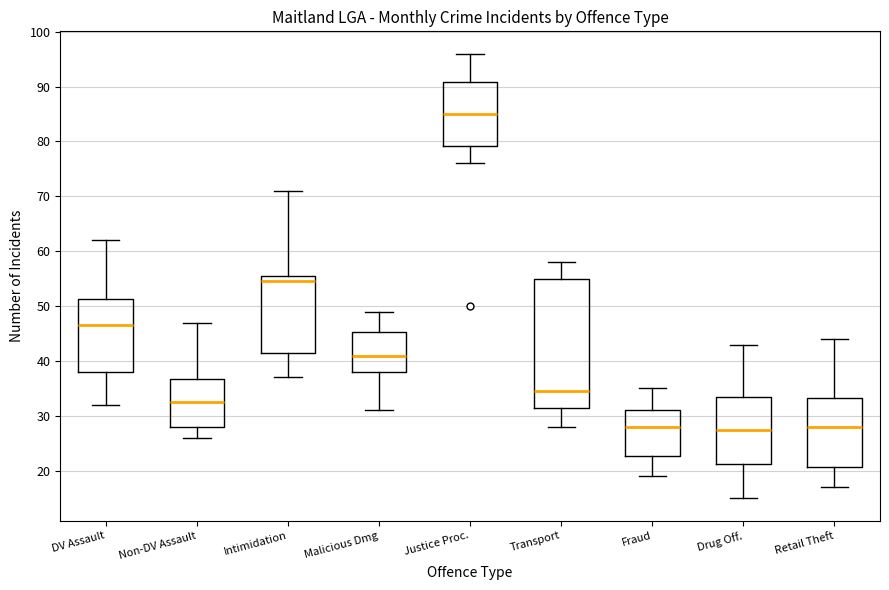

Which box's median line is the highest?

Justice Proc.